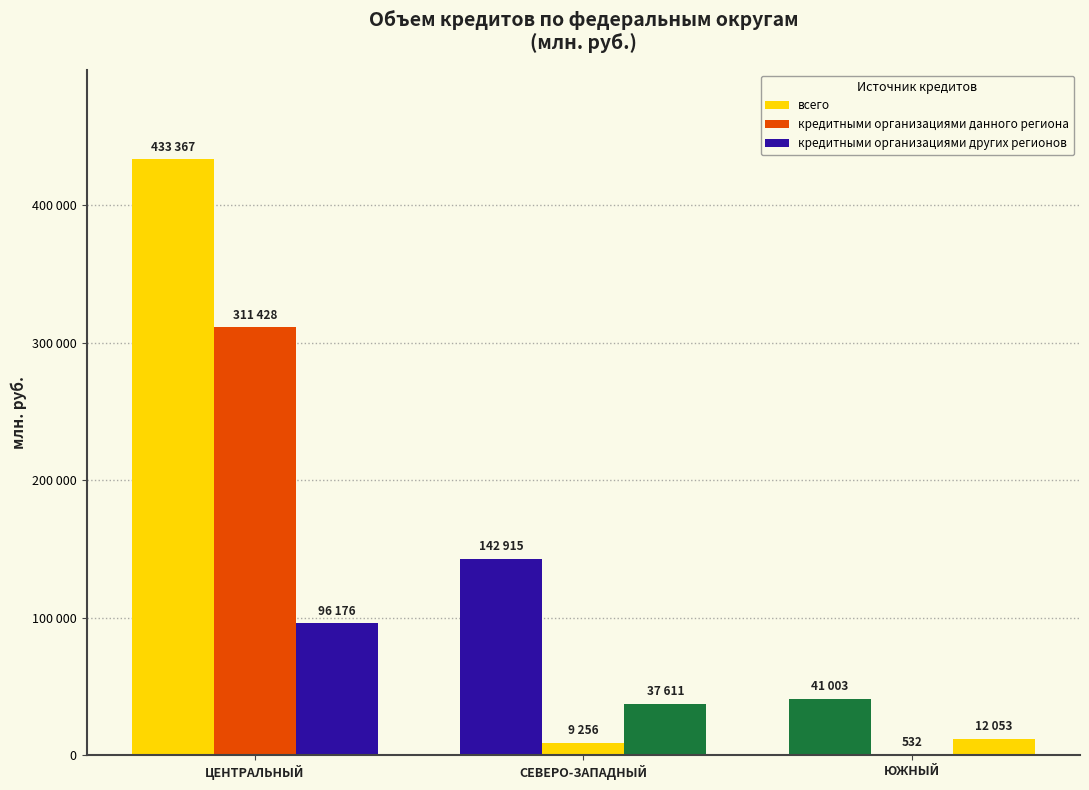

What is the spread (max minus min) of values at СЕВЕРО-ЗАПАДНЫЙ?

133659